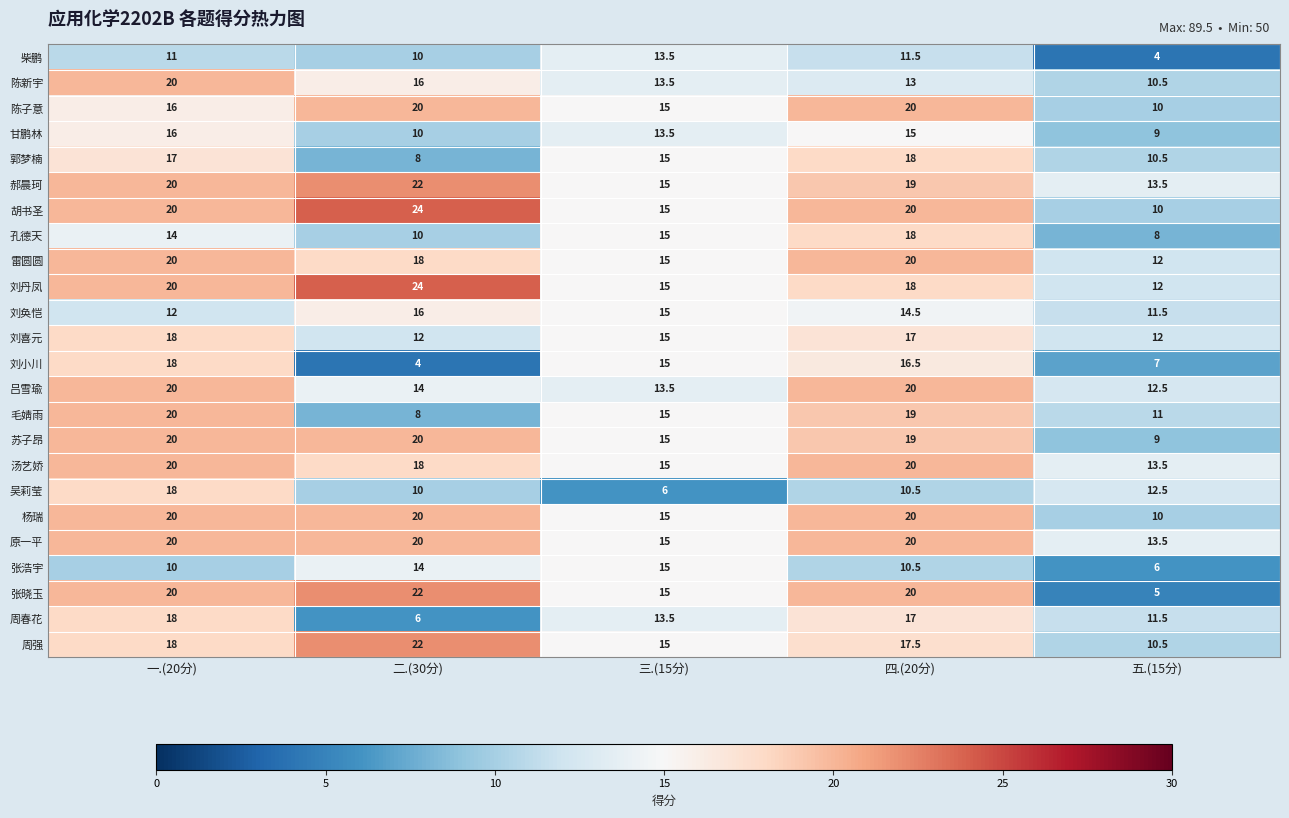

What is the spread (max minus min) of values at 一.(20分)?

10.0